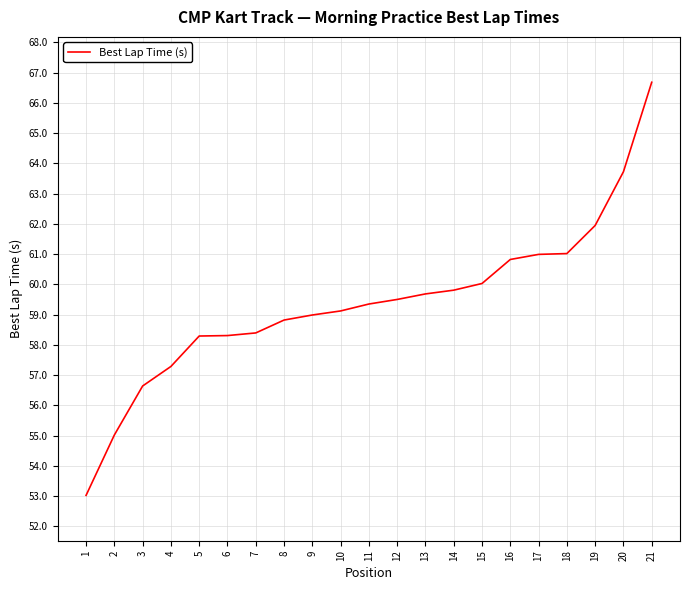

True or false: the data shows 27.6 at 15.

False